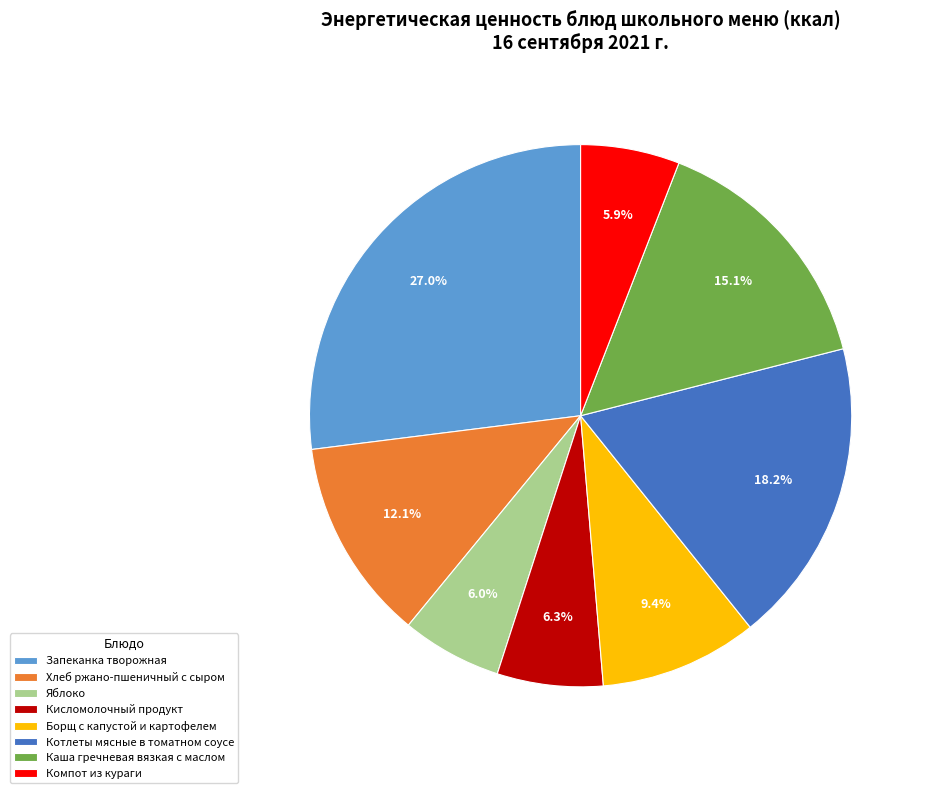

The Компот из кураги slice represents 6% of the pie. True or false?

True